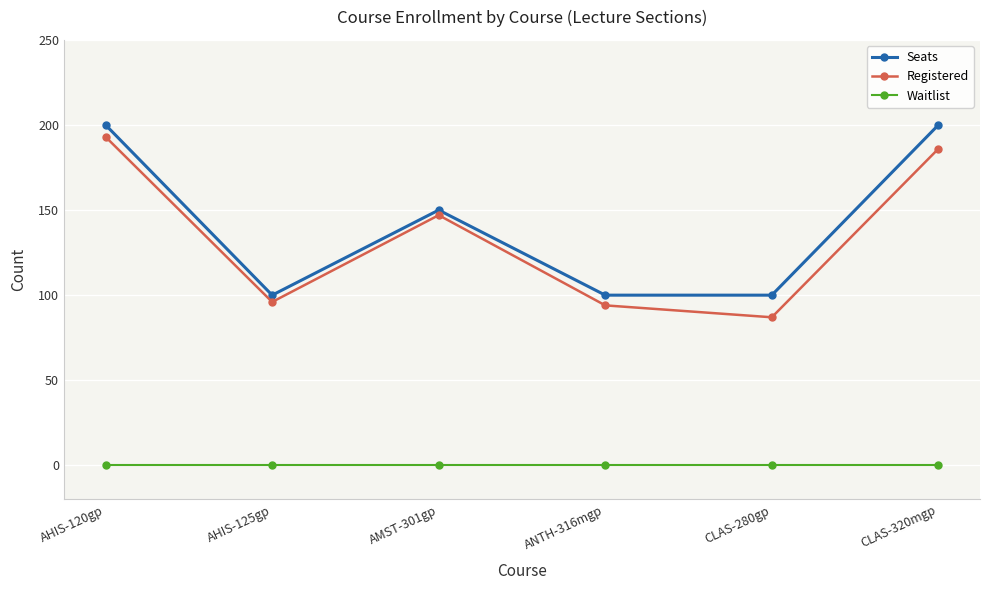

What is the minimum value for Seats?

100